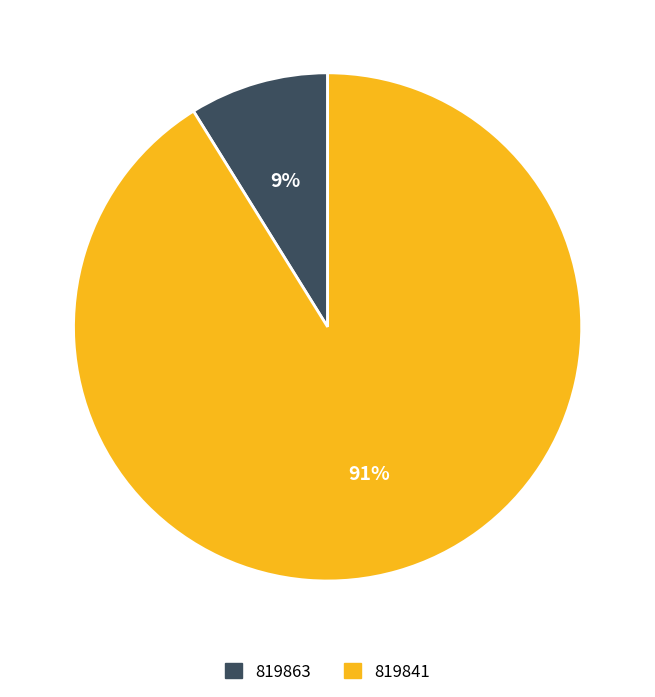

Is the sum of 819863 and 819841 greater than half?

Yes